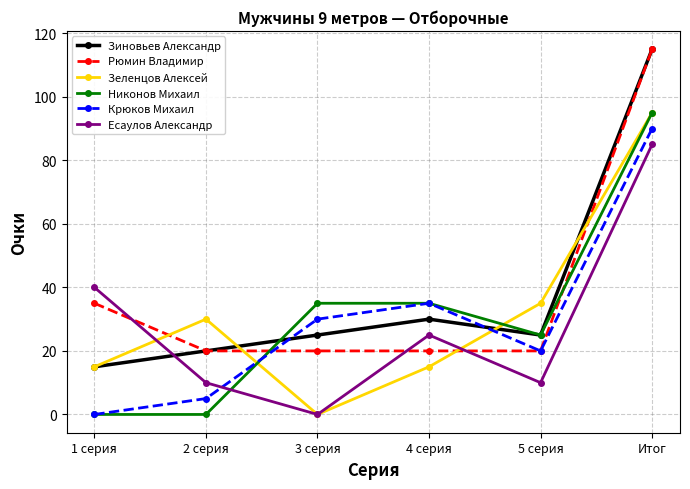

Where is Крюков Михаил nearest to the value 45?

4 серия